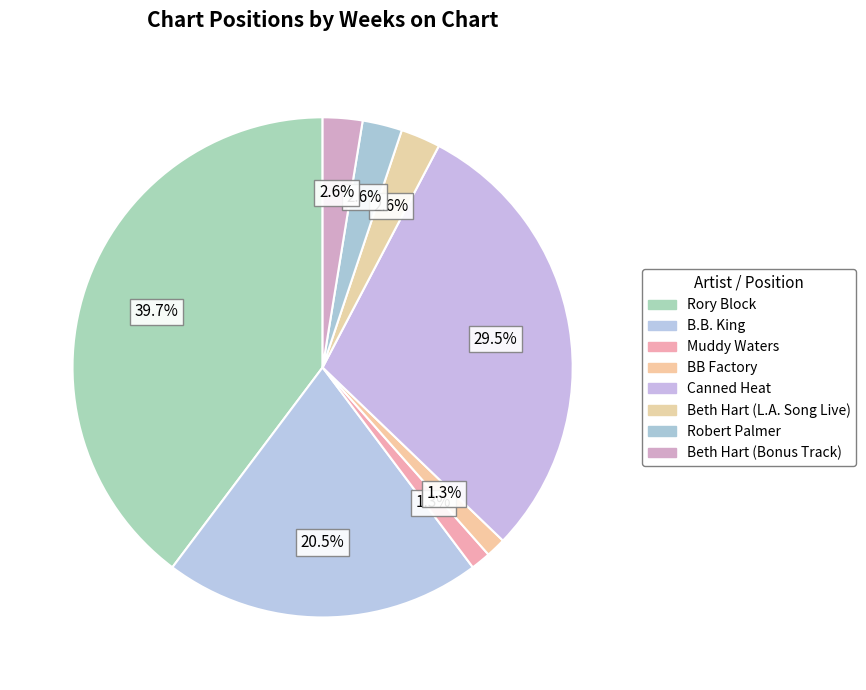

How many slices are in this pie chart?

8